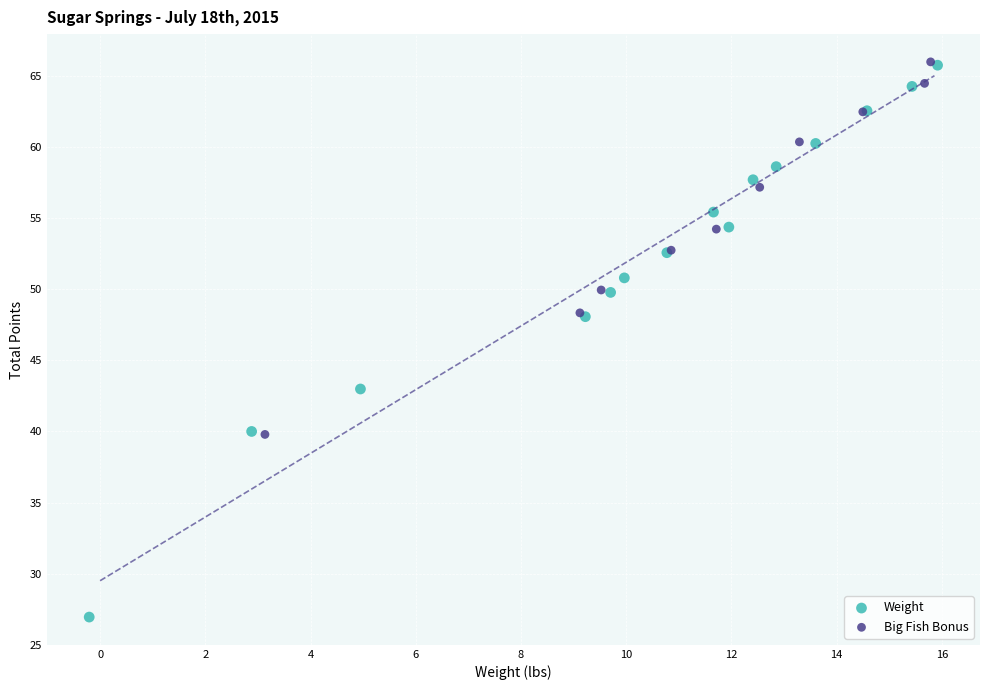

Which series has the widest spread of Y values?

Weight